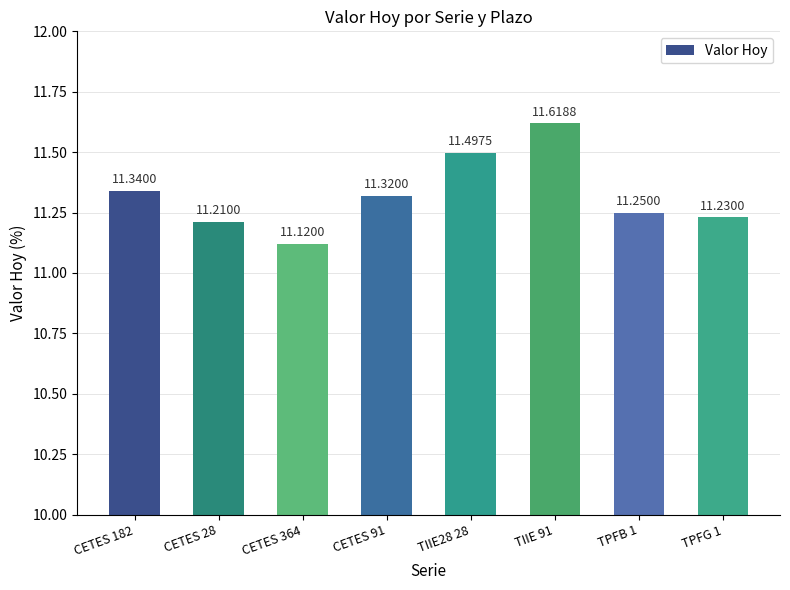

Which category has the lowest value across all series?

CETES 364